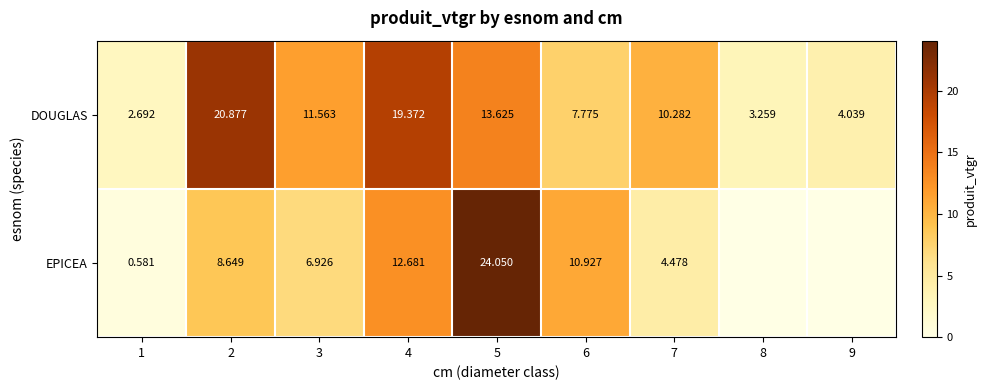

Where does the DOUGLAS series first go above 10?

2